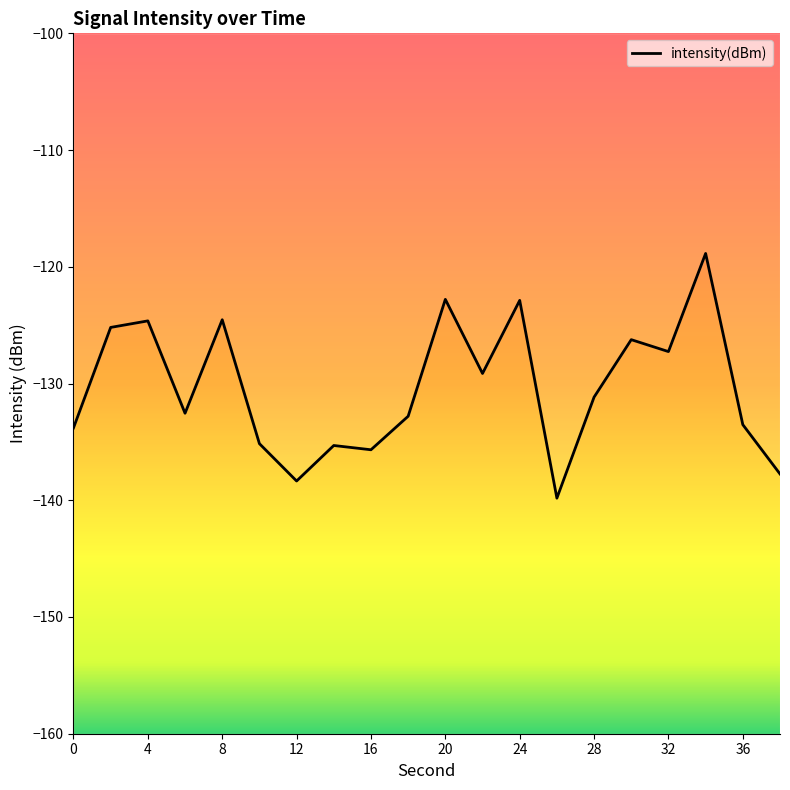

Rank the categories by value from lowest to highest.

26, 12, 38, 16, 14, 10, 0, 36, 18, 6, 28, 22, 32, 30, 2, 4, 8, 24, 20, 34